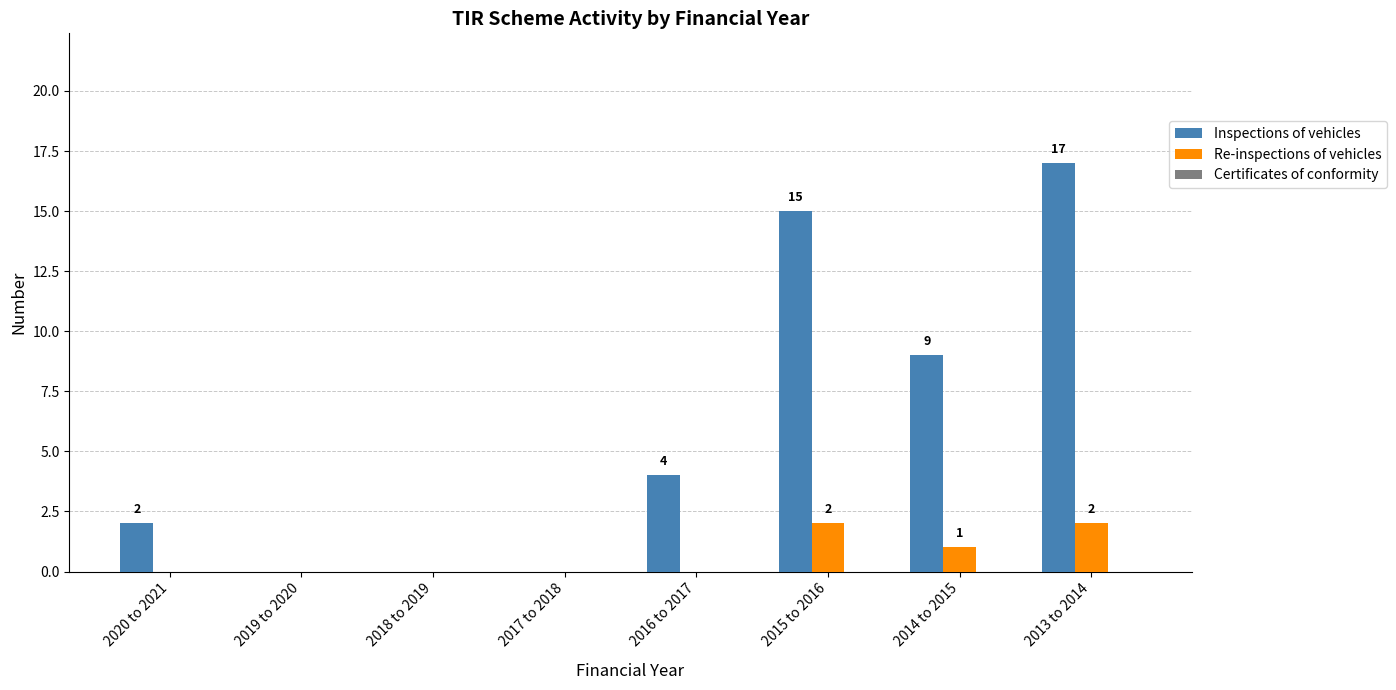

Between 2020 to 2021 and 2015 to 2016, which series saw the biggest shift?

Inspections of vehicles